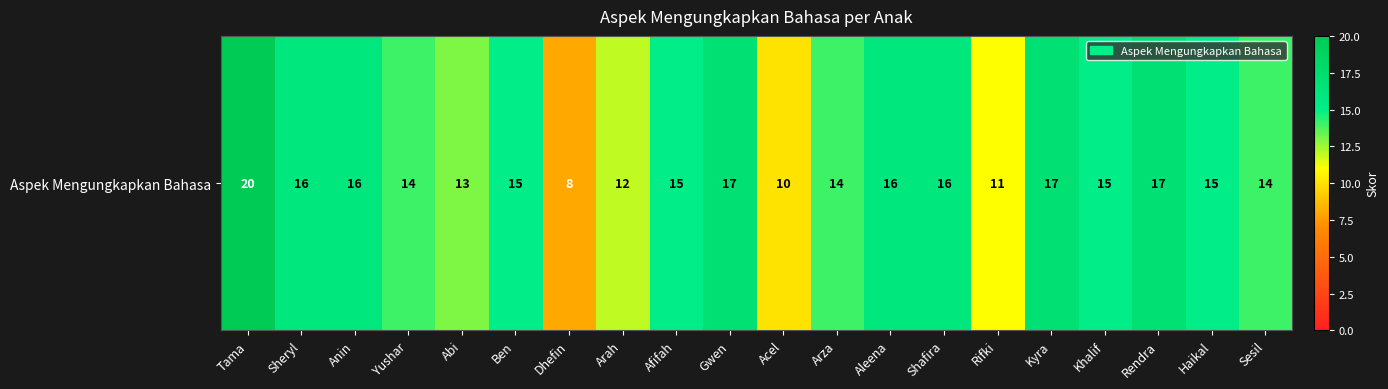

Reading right to left, what are all the values shown in this chart?

14	15	17	15	17	11	16	16	14	10	17	15	12	8	15	13	14	16	16	20